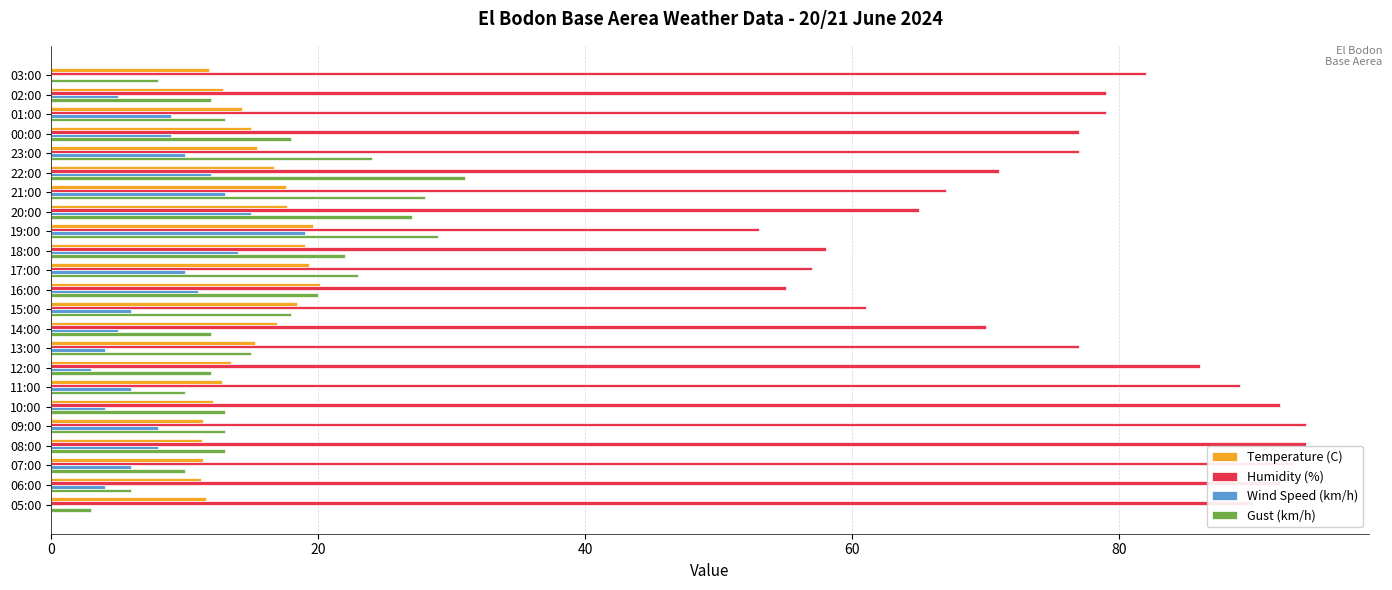

What is the sum of all Gust (km/h) values?

380.0